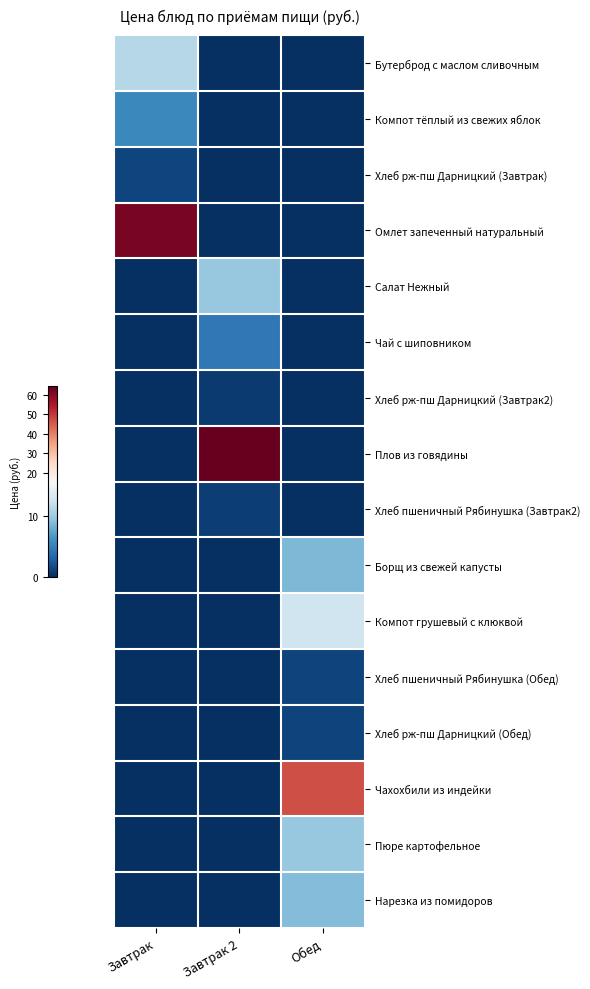

What is the difference between the highest and lowest values at Завтрак?

62.1